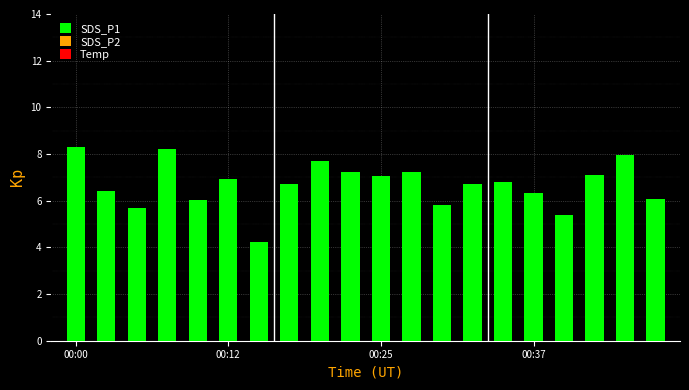

What is the difference between the maximum and minimum values?

4.1